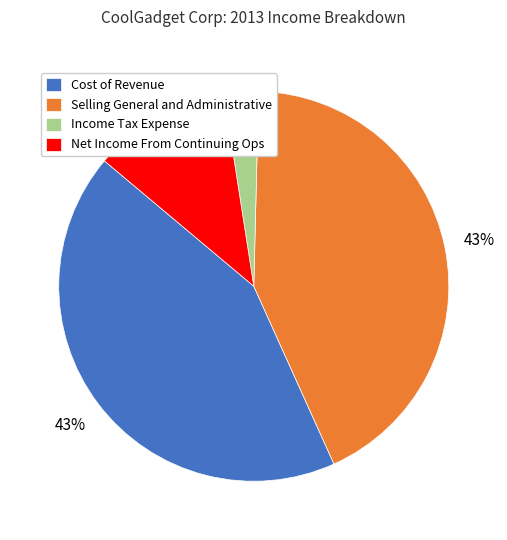

Which slice is the smallest?

Income Tax Expense